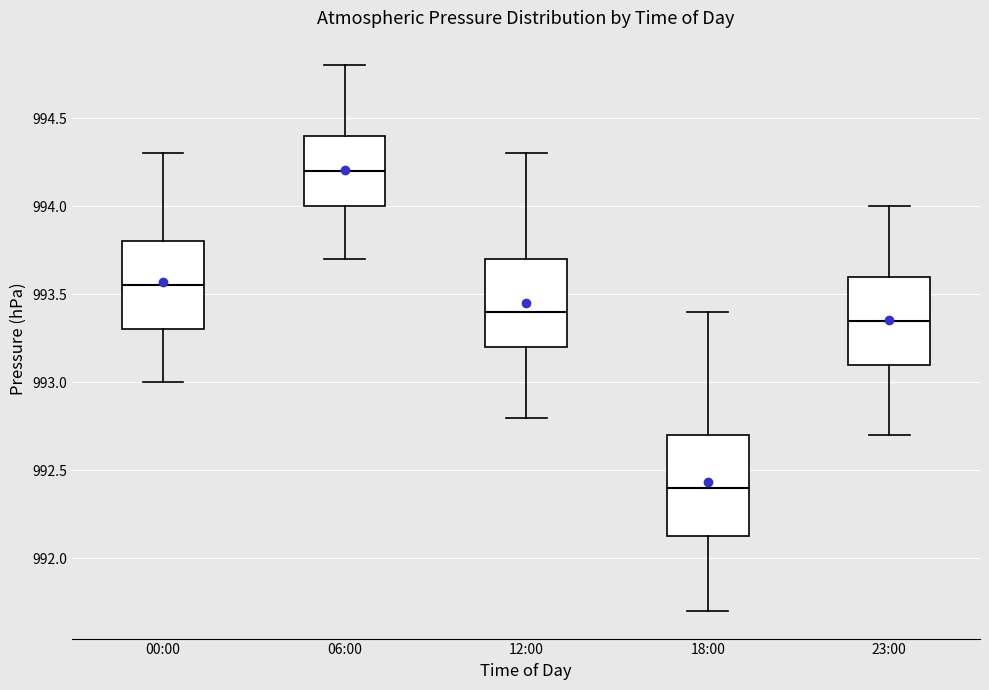

Reading left to right, read every box against the y-axis: the position of its median line, the range the box covers, and the ends of its whiskers. The values are not printed on the chart, so give them approximately, as read against the axis.

00:00: median 993.55, box 993.30 to 993.80, whiskers 993.00 to 994.30
06:00: median 994.20, box 994.00 to 994.40, whiskers 993.70 to 994.80
12:00: median 993.40, box 993.20 to 993.70, whiskers 992.80 to 994.30
18:00: median 992.40, box 992.15 to 992.70, whiskers 991.70 to 993.40
23:00: median 993.35, box 993.10 to 993.60, whiskers 992.70 to 994.00